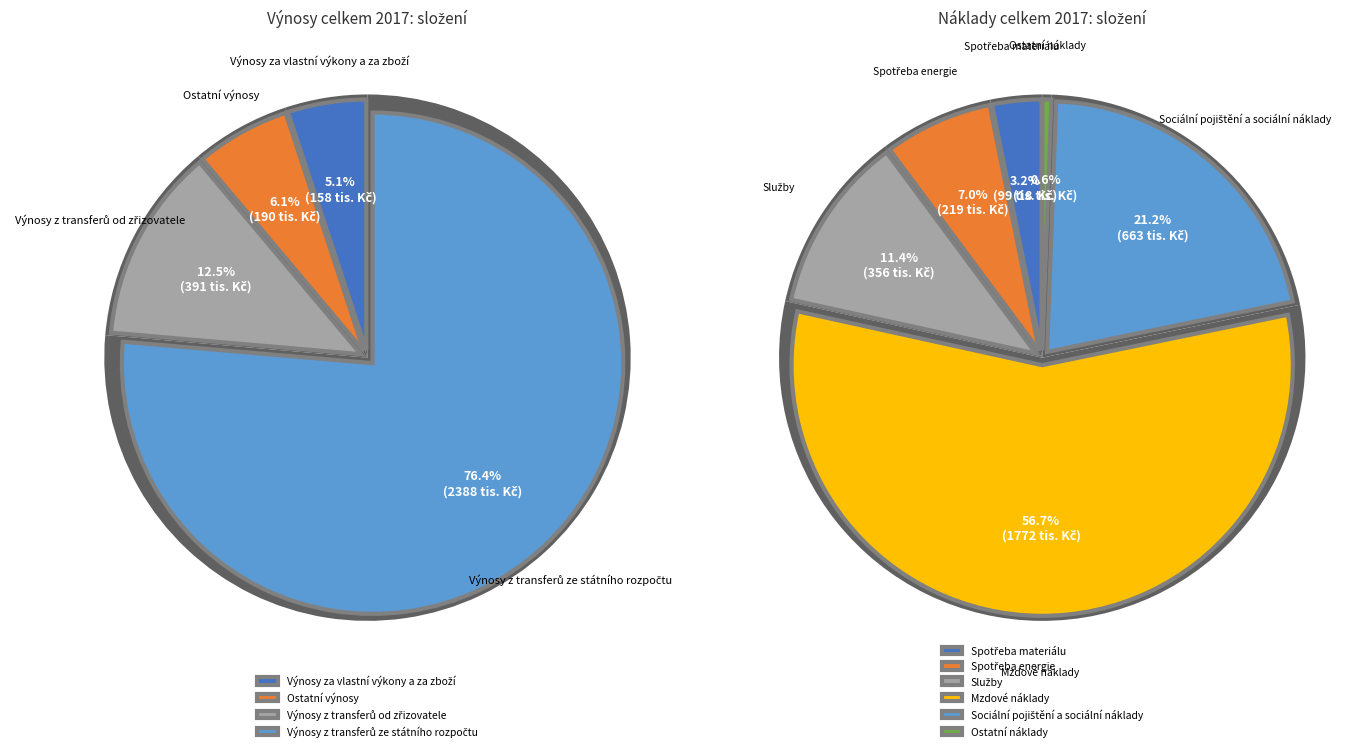

Combined, do Ostatní výnosy and Výnosy za vlastní výkony a za zboží account for over 50%?

No